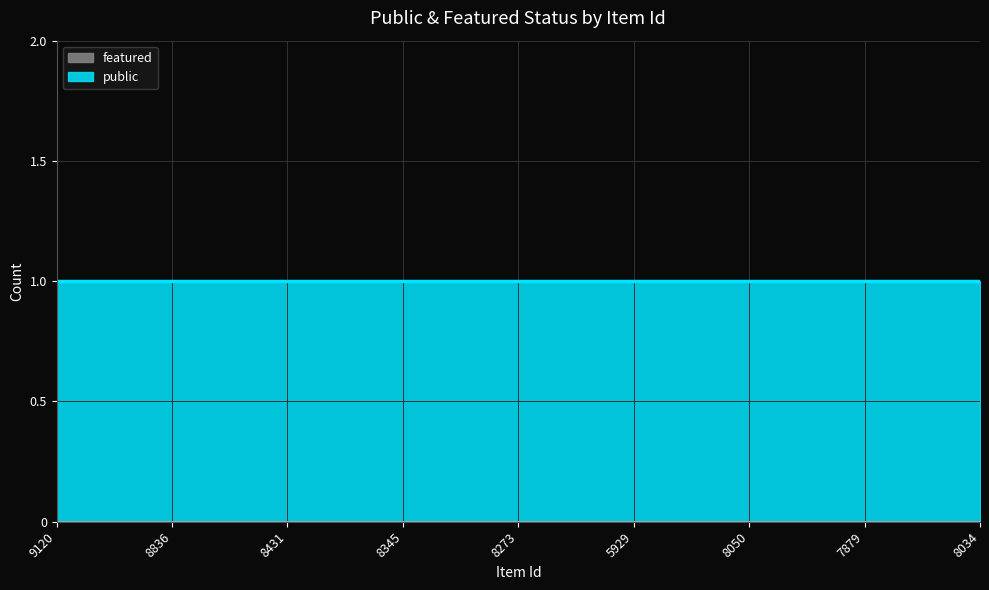

True or false: public and featured cross at least once.

False